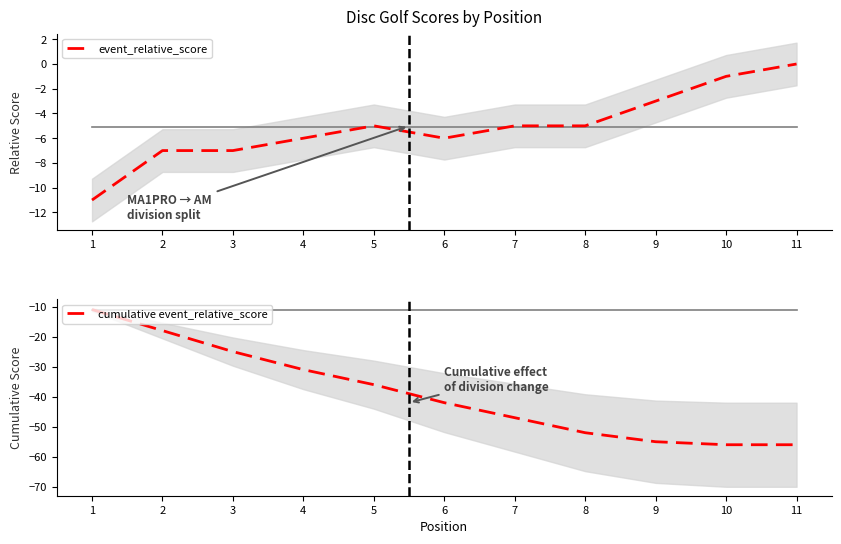

At which category is the sum across all series the highest?

1